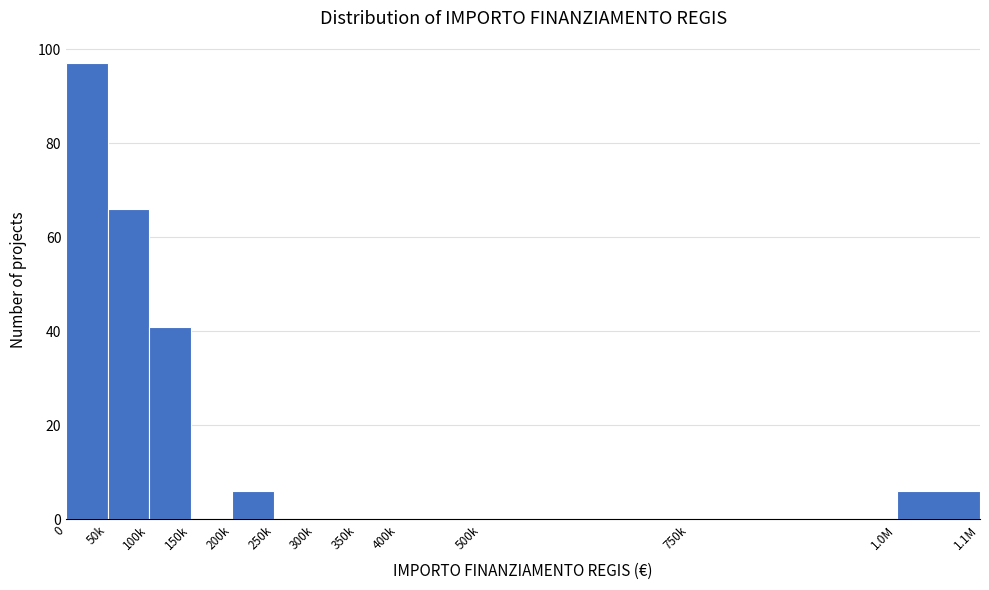

Reading right to left, transcribe all the data shown in this chart.

1.0M=6	750k=0	500k=0	400k=0	350k=0	300k=0	250k=0	200k=6	150k=0	100k=41	50k=66	0=97